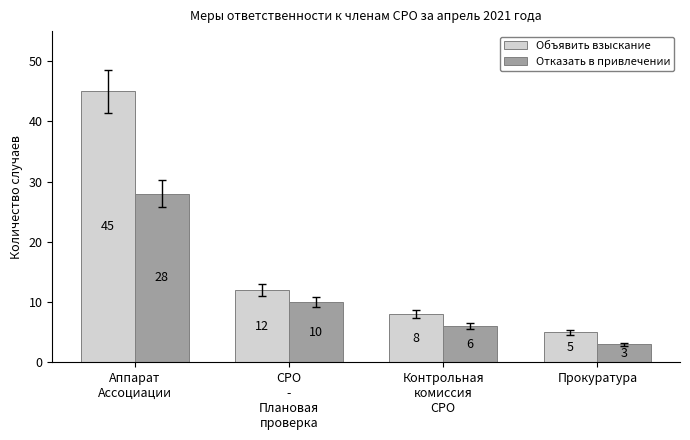

What is the total value across all series at СРО
-
Плановая
проверка?

22